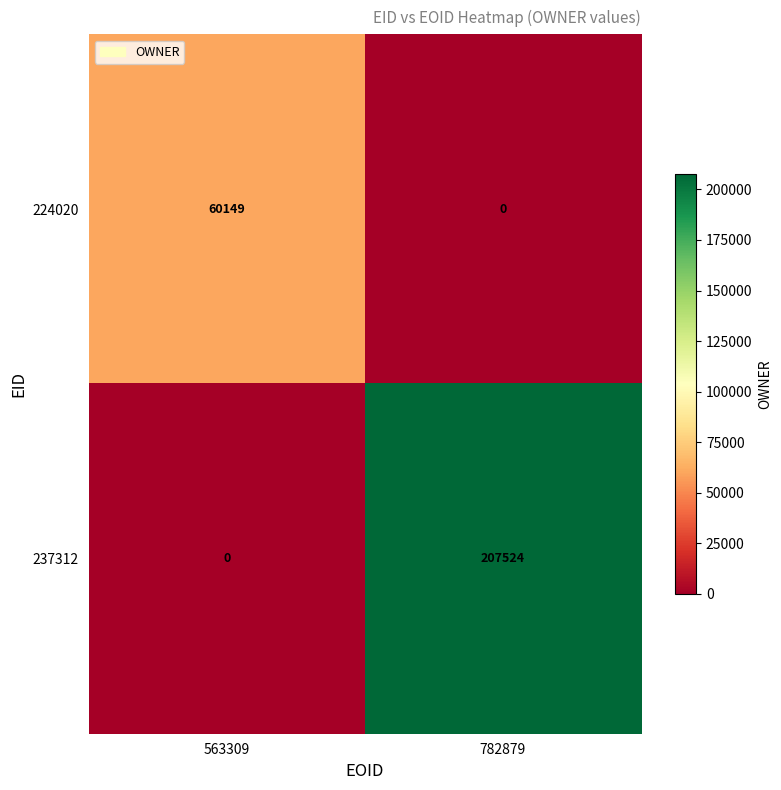

Between 563309 and 782879, which series saw the biggest shift?

237312